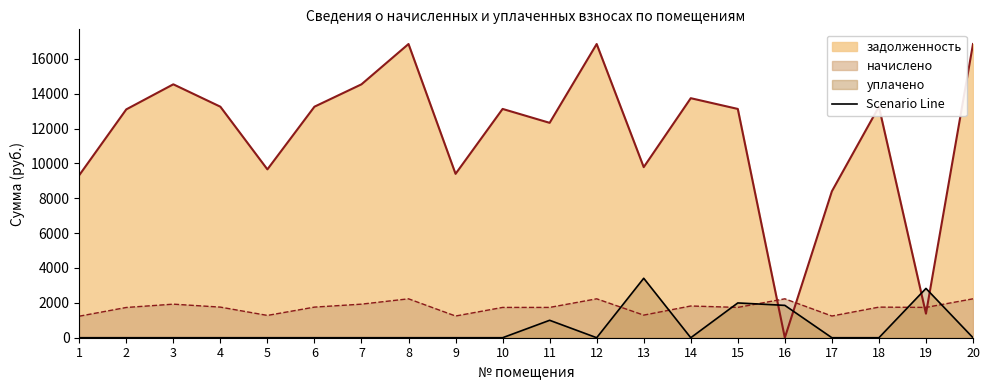

Rank the series by their maximum value, from highest to lowest.

задолженность, Scenario Line, начислено